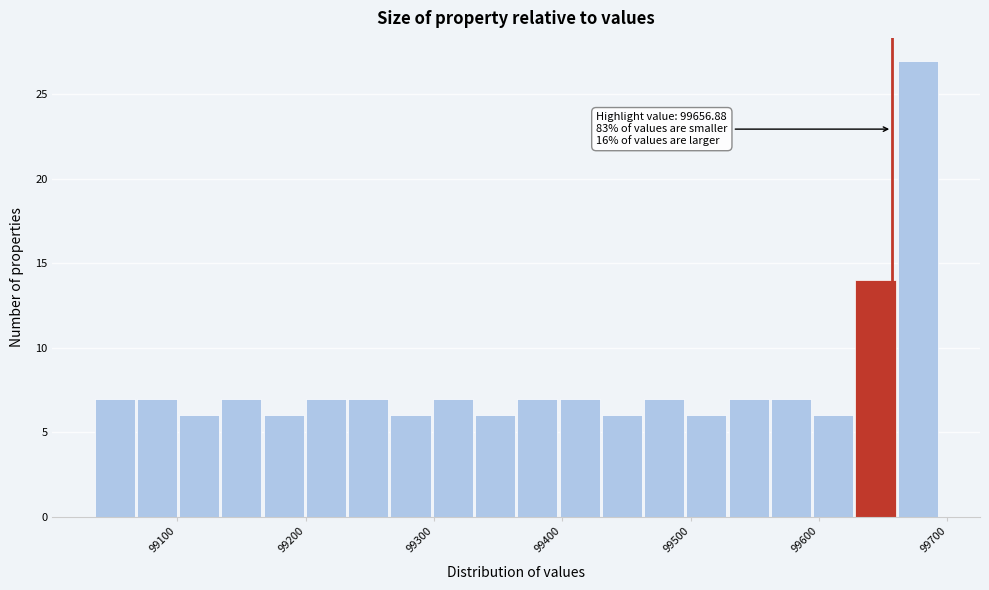

Around what value on the x-axis is the tallest bar? Give the approximate position of its centre, as read against the axis.

99680